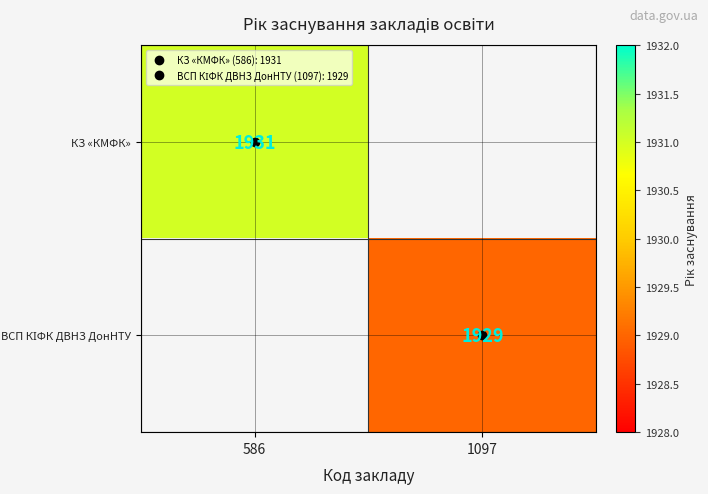

Which series has the widest spread of values?

КЗ «КМФК»